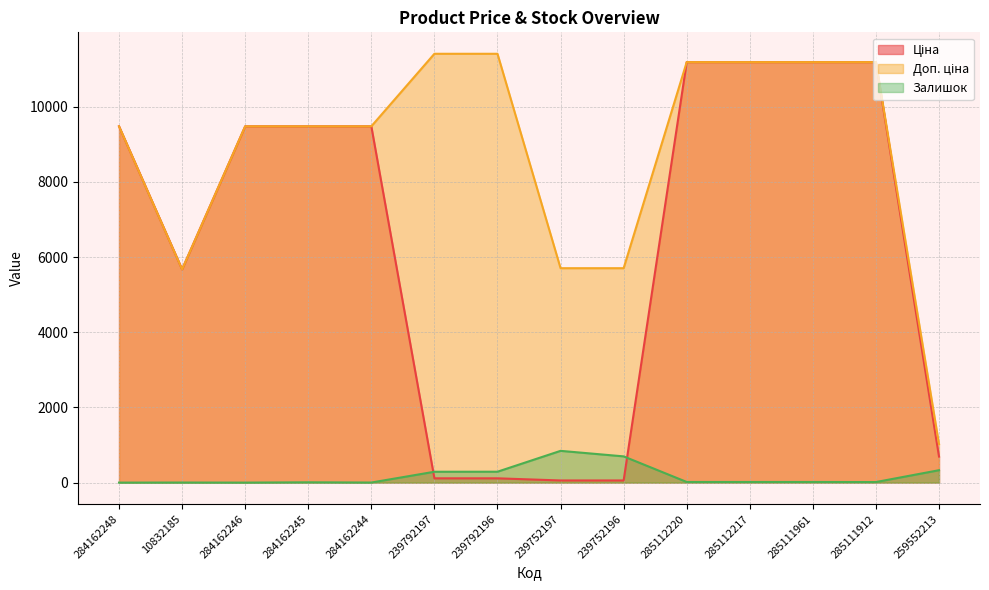

Which category has the highest value in the Залишок series?

239752197